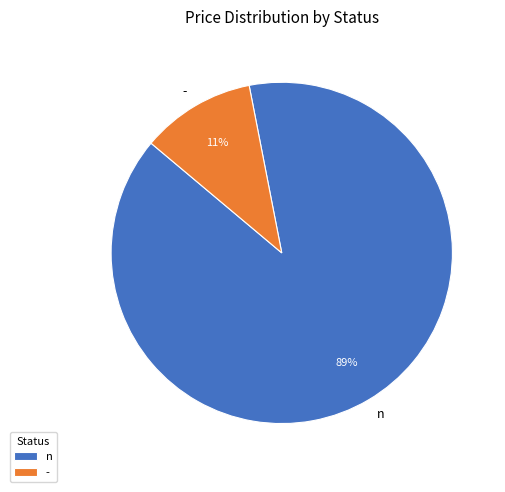

Does n represent more than half of the total?

Yes